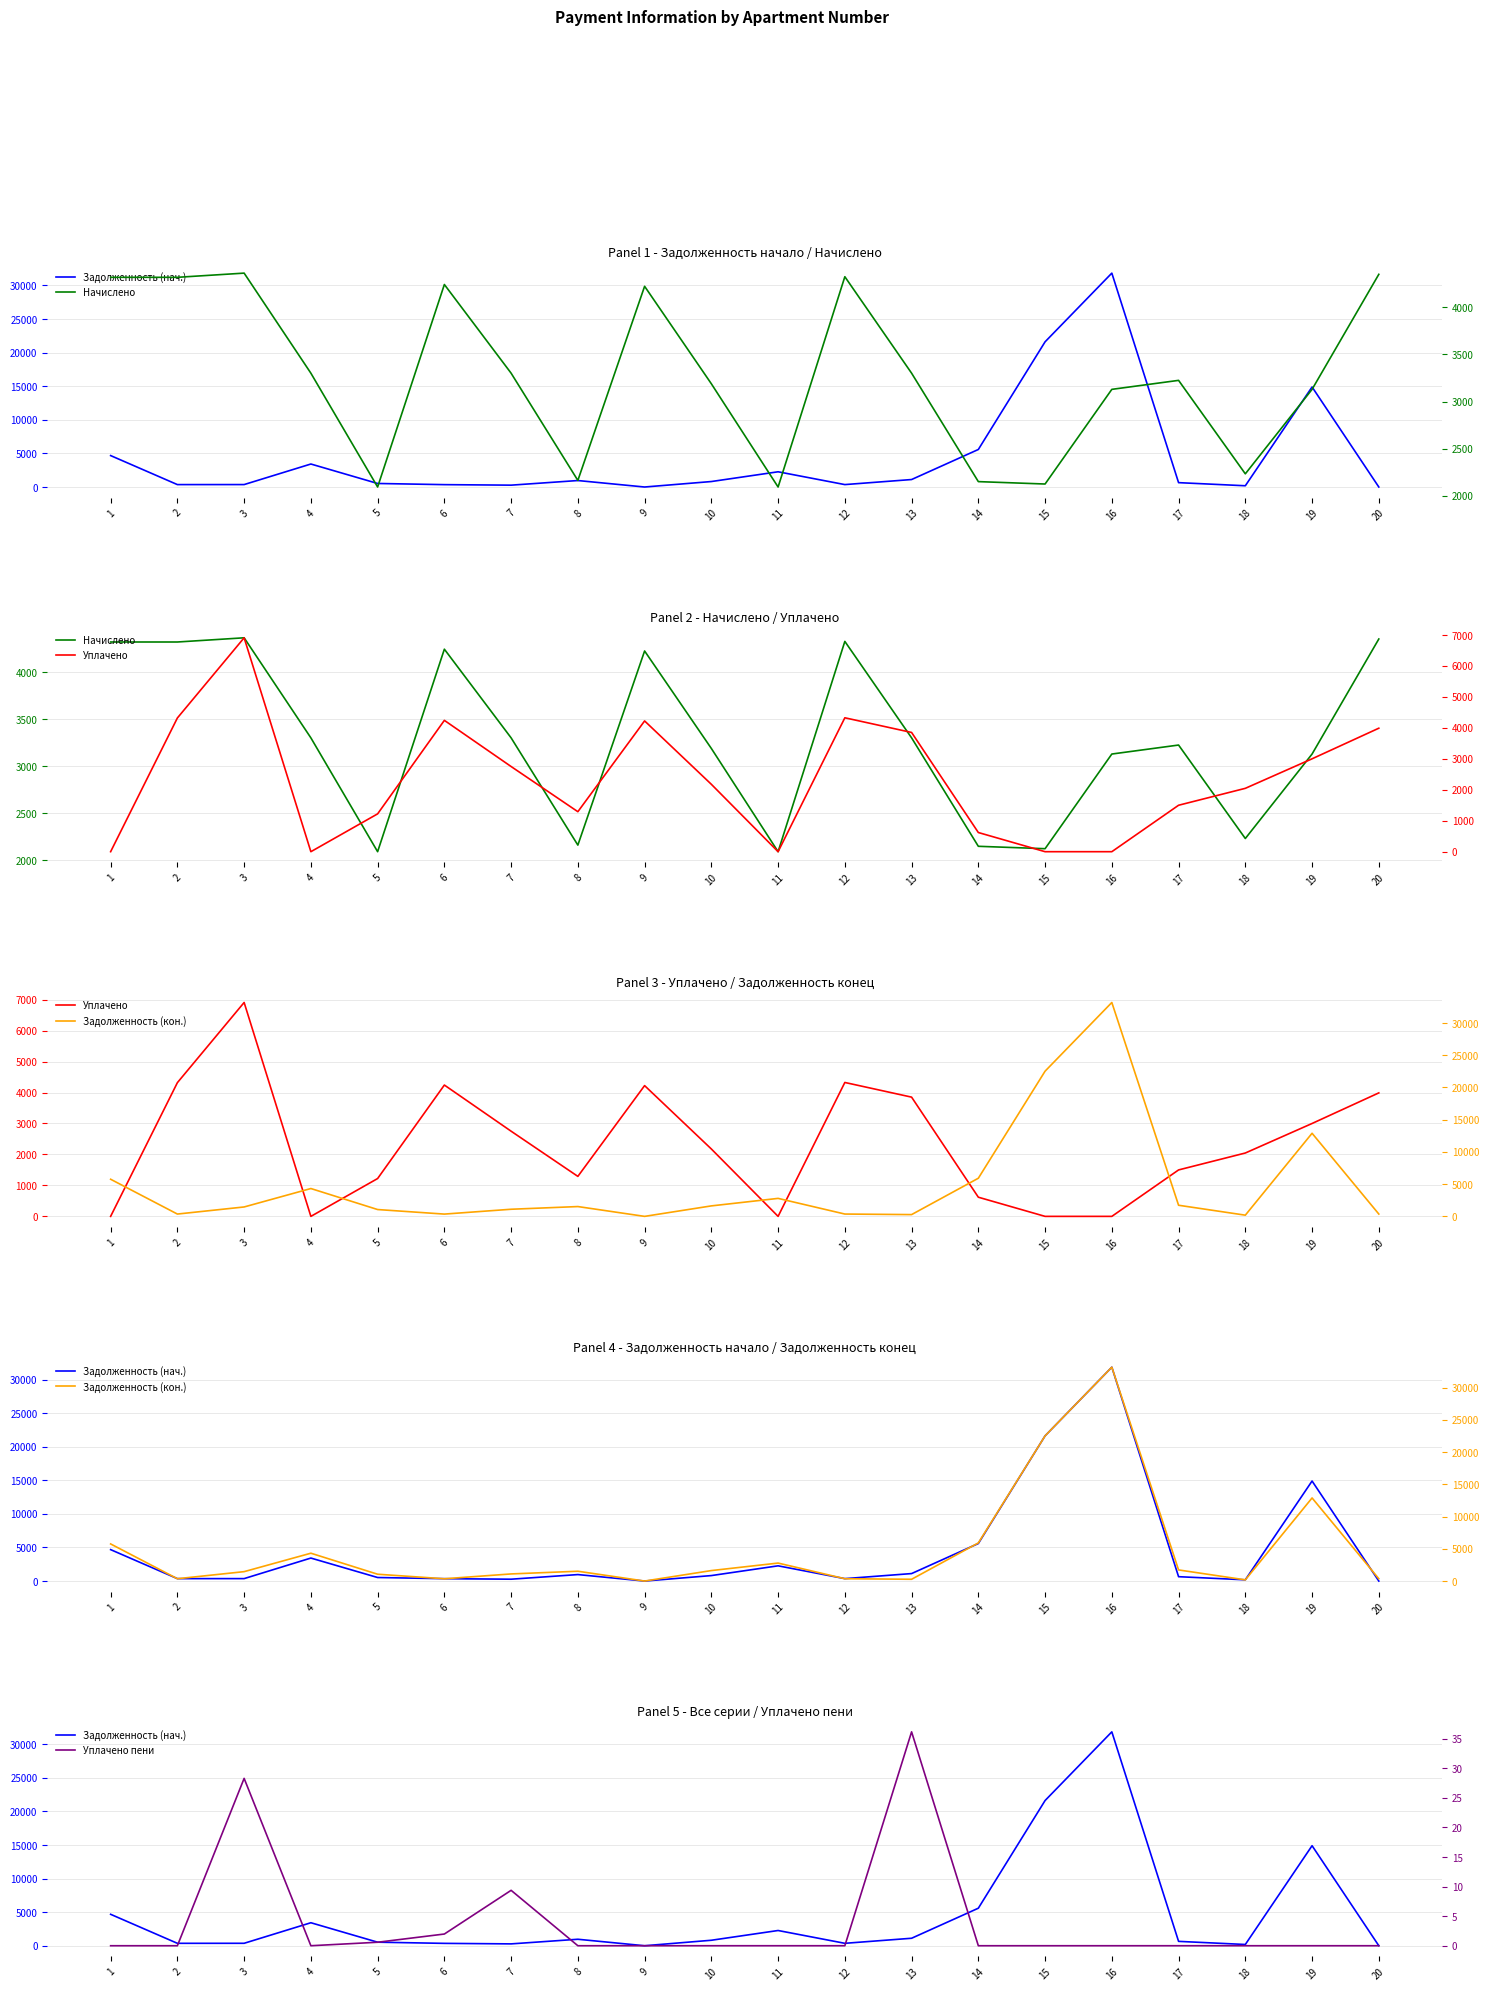

The value of Уплачено at 14 is 619.0. True or false?

True